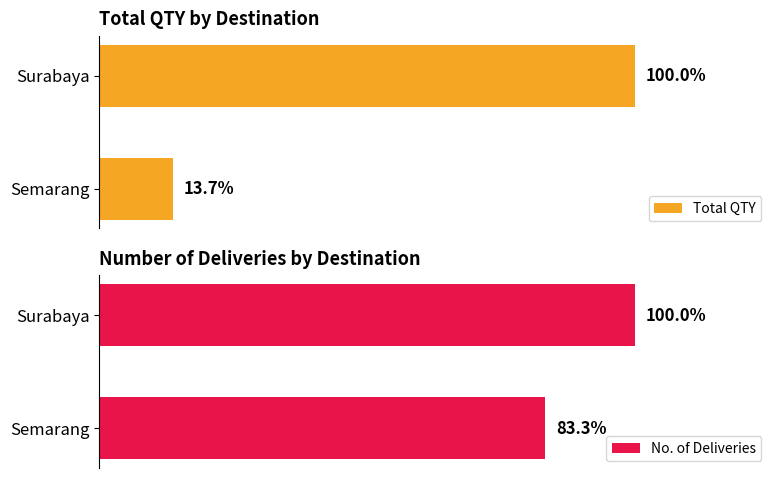

What is the sum of the No. of Deliveries values at Surabaya and Semarang?

11